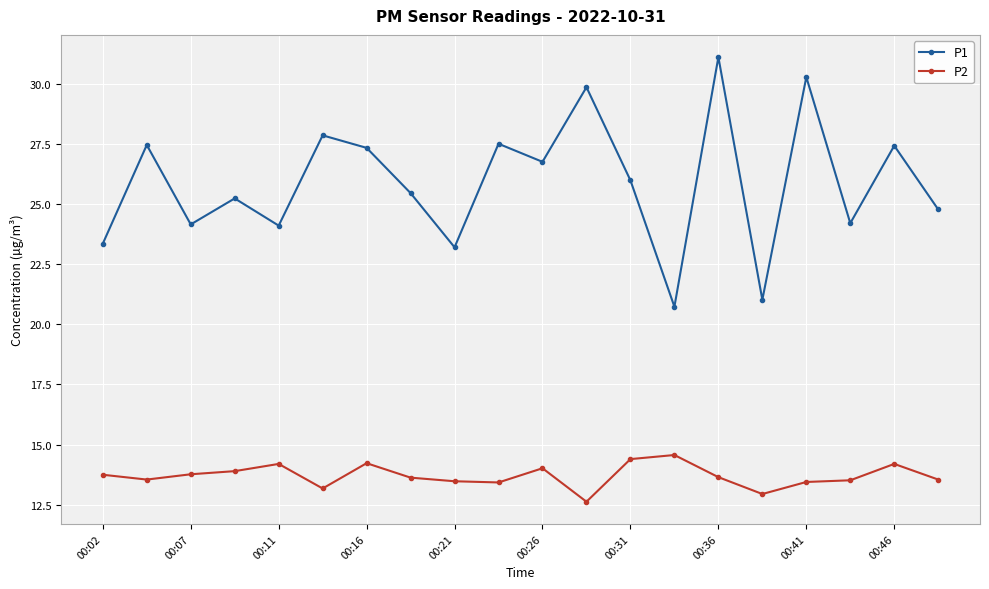

Rank the series by their average value, from lowest to highest.

P2, P1